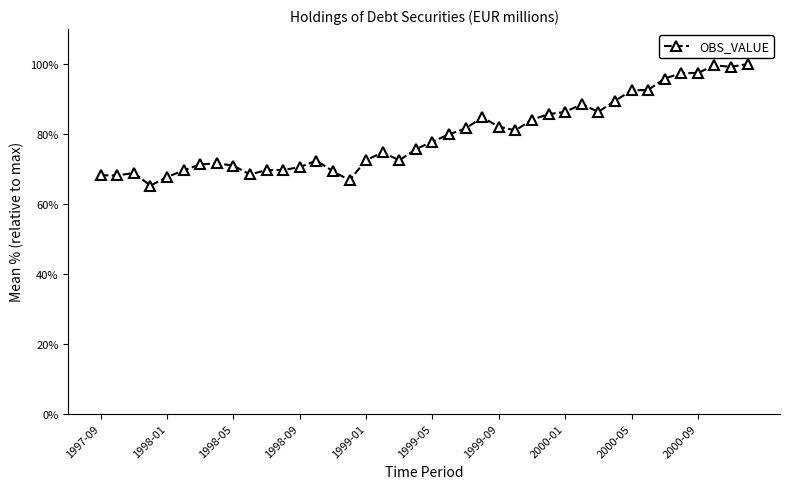

What is the average value?

79.6